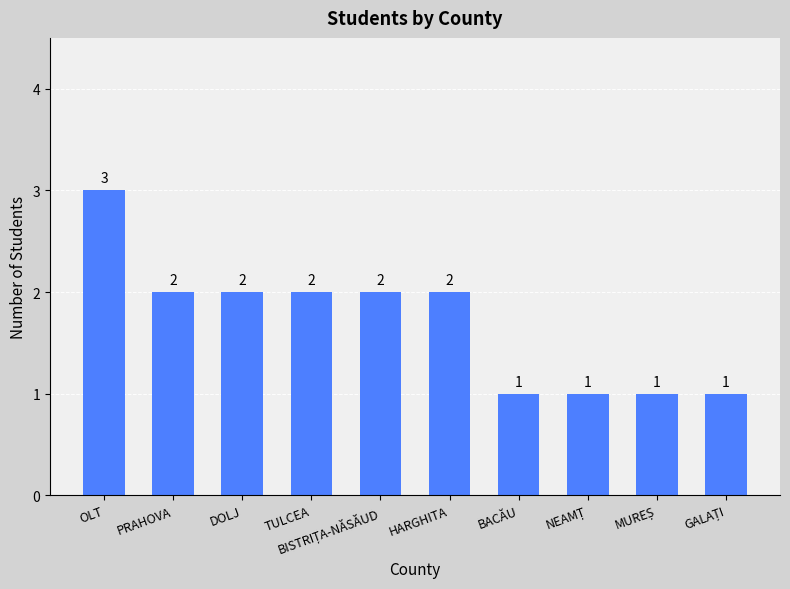

How many values are below 2?

4